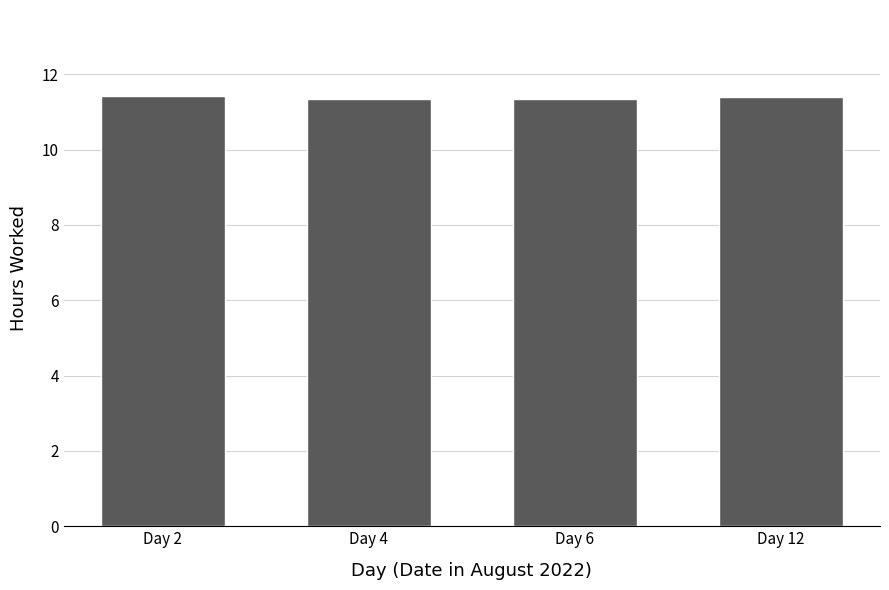

What is the sum of the values at Day 2 and Day 12?

22.8